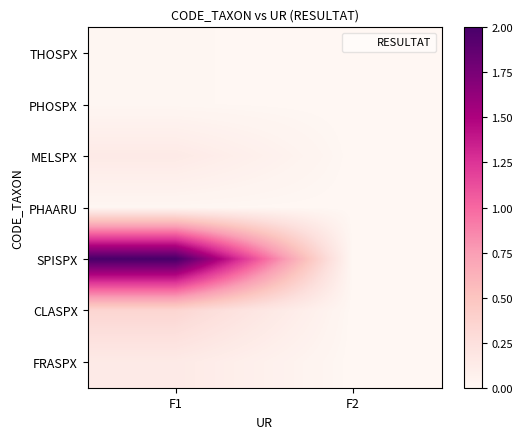

Reading left to right, transcribe all the data shown in this chart.

THOSPX: F1=0.0	F2=0.0
PHOSPX: F1=0.0	F2=0.0
MELSPX: F1=0.1	F2=0.0
PHAARU: F1=0.0	F2=0.0
SPISPX: F1=2.0	F2=0.0
CLASPX: F1=0.3	F2=0.0
FRASPX: F1=0.1	F2=0.0